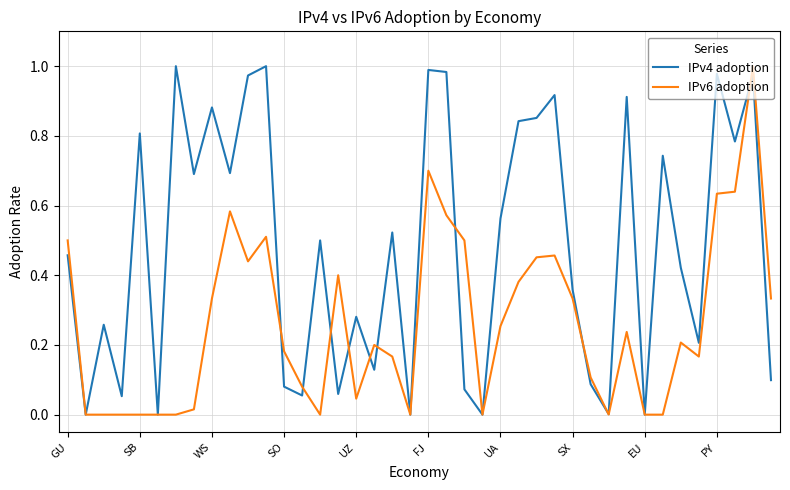

List the series in order of their overall mean, lowest first.

IPv6 adoption, IPv4 adoption